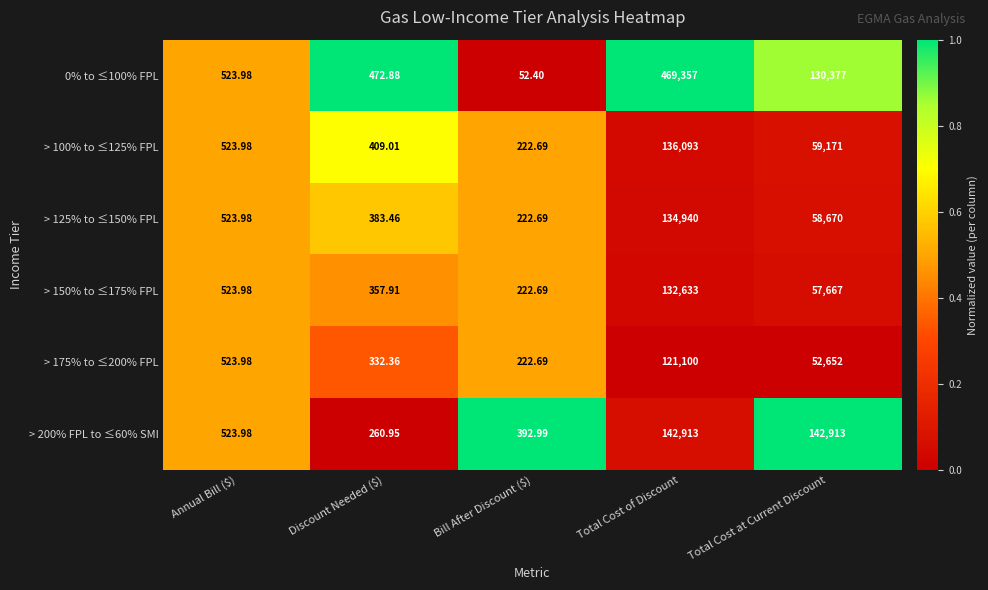

Where is > 100% to ≤125% FPL nearest to the value 68157?

Total Cost at Current Discount